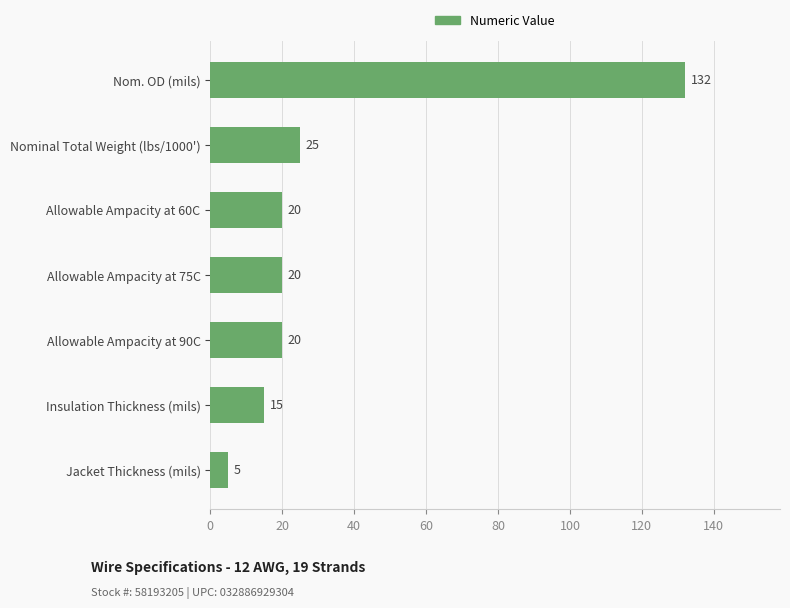

What is the label of the 1st bar from the bottom?

Jacket Thickness (mils)